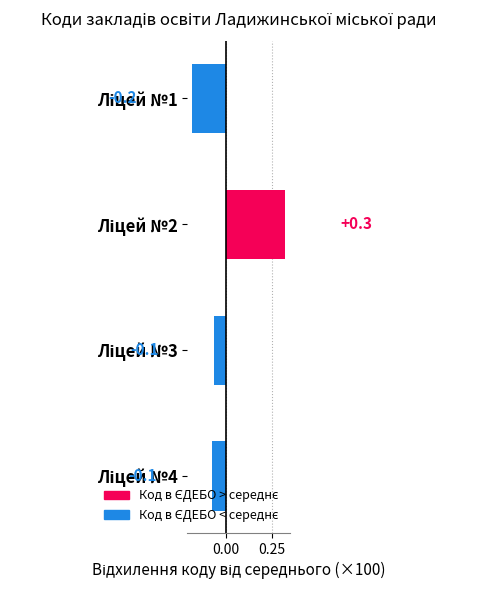

How many data points are above 0?

1